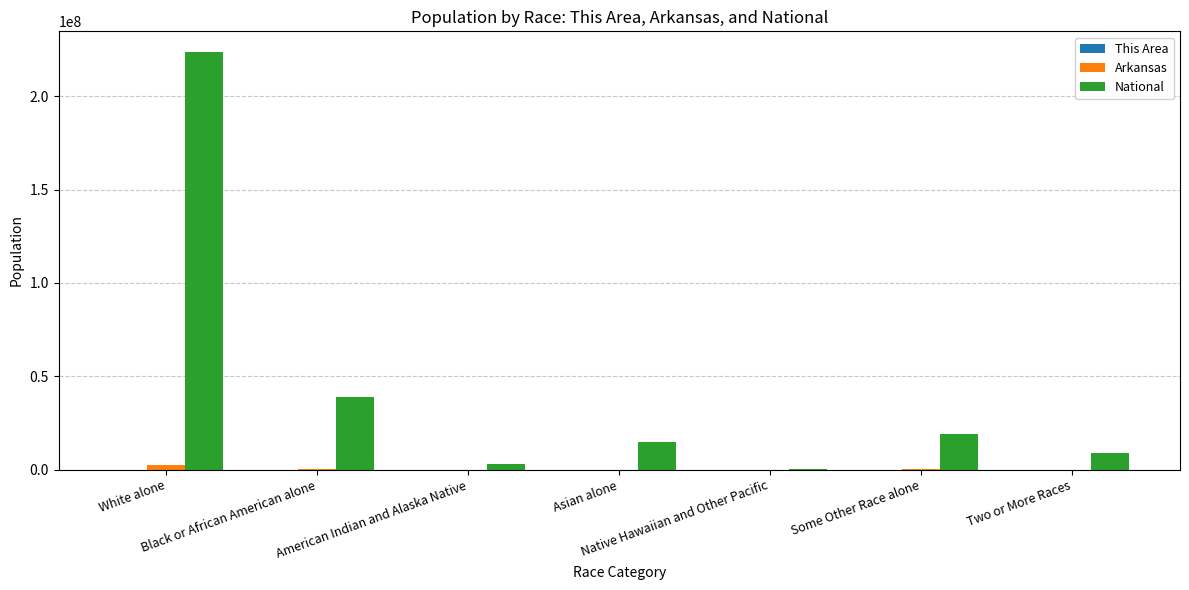

Are the bars horizontal?

No